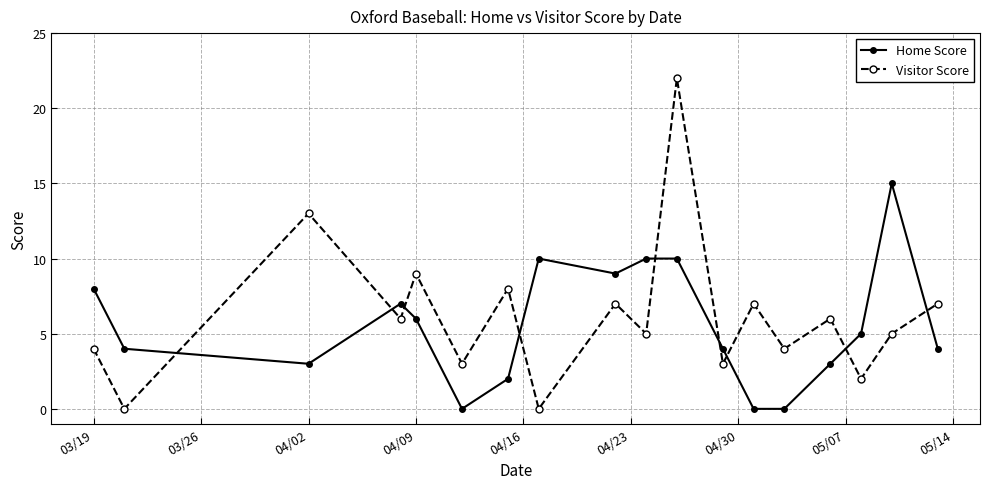

True or false: Home Score and Visitor Score cross at least once.

True